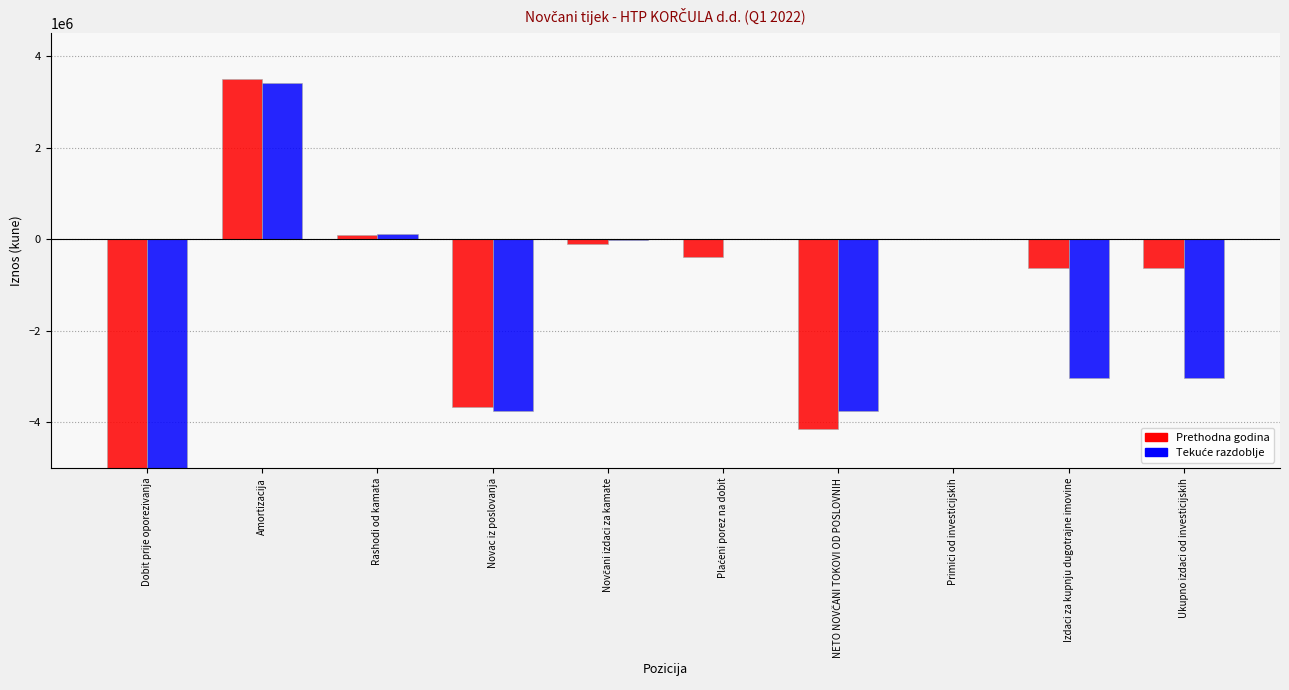

What is the difference between the Prethodna godina values at Dobit prije oporezivanja and Plaćeni porez na dobit?

7453748